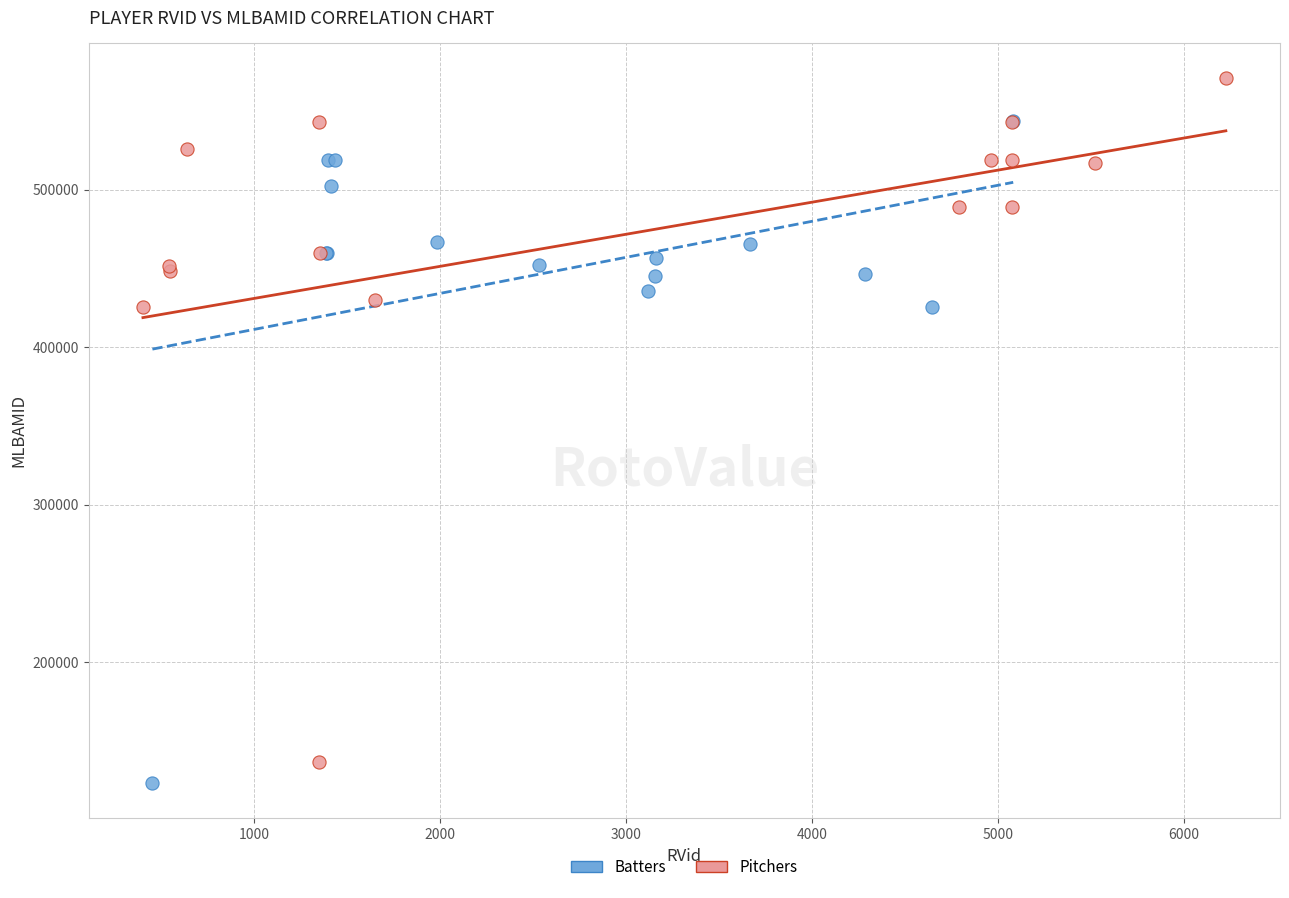

Which series reaches the minimum Y coordinate?

Batters